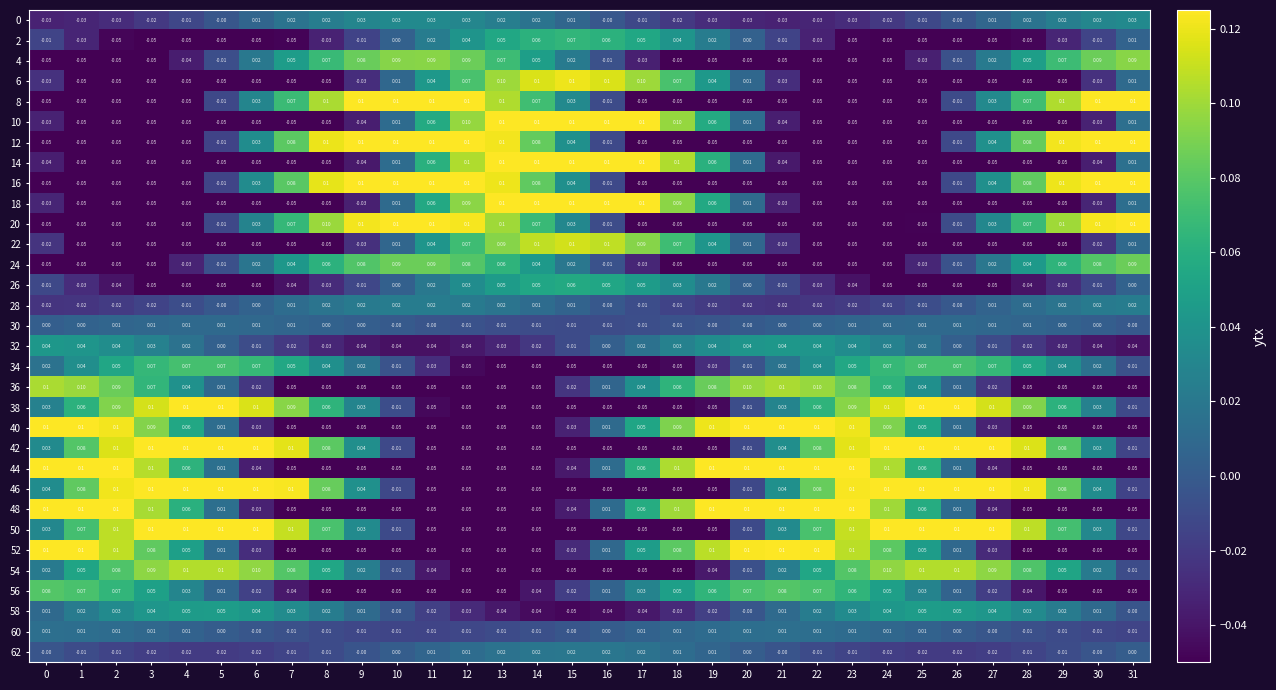

Is the value of 44 at 22 greater than the value of 30 at 4?

Yes